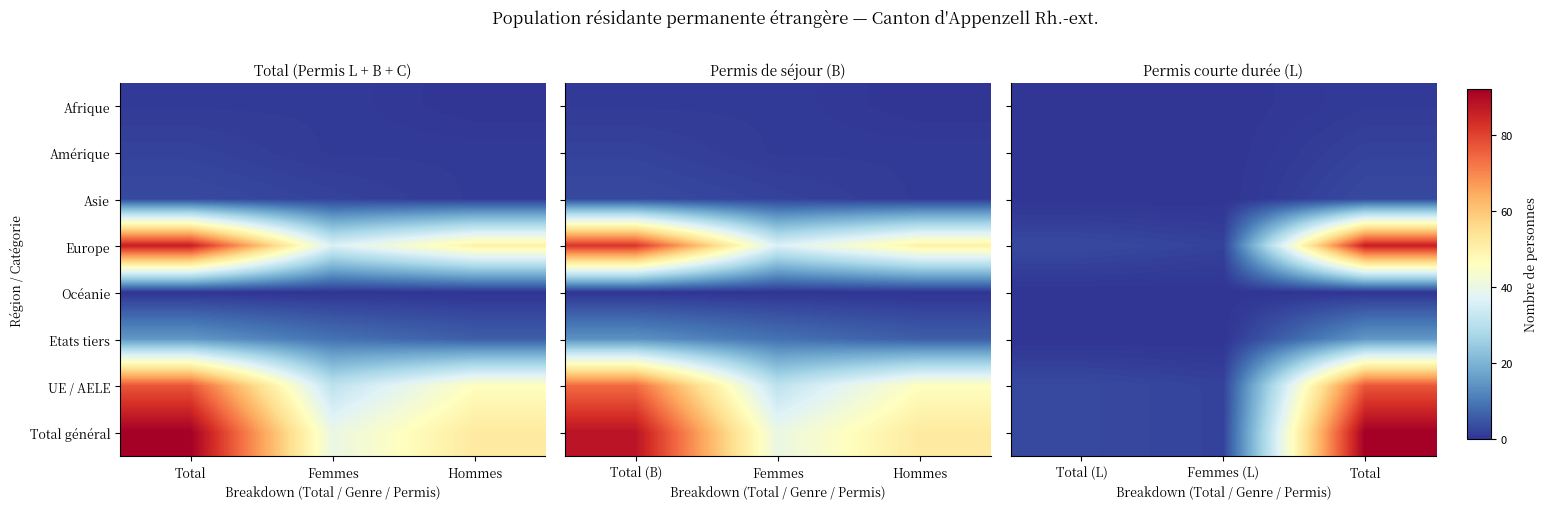

The Etats tiers series shows 8 at Total (L). True or false?

False